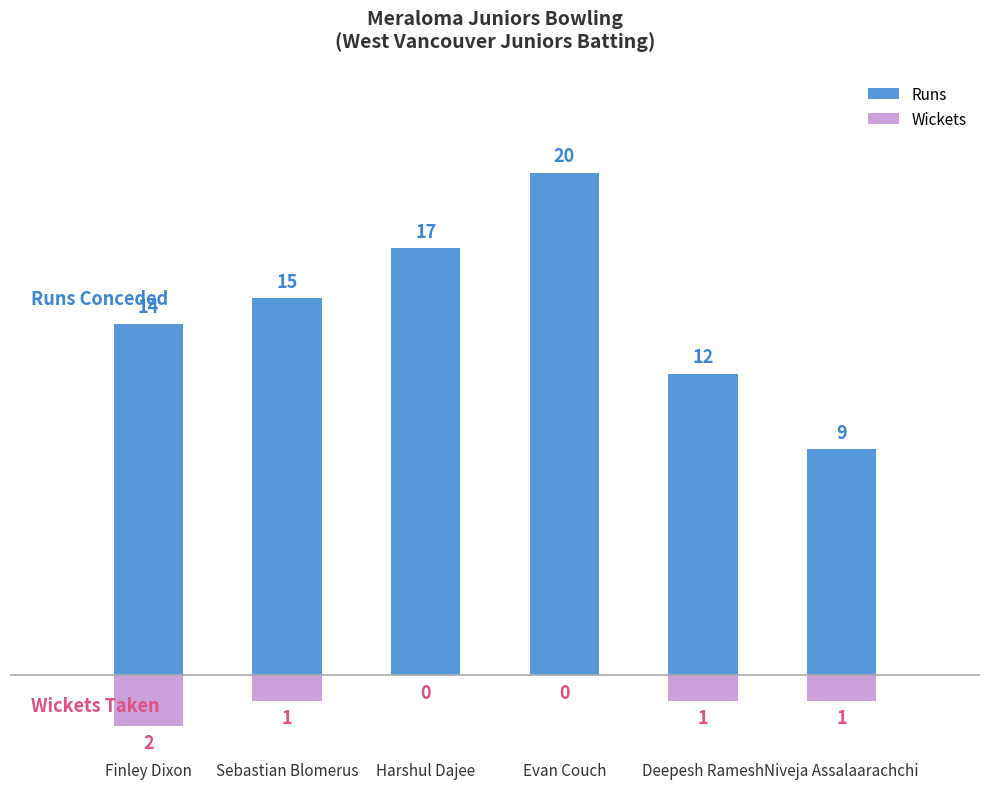

The value of Runs at Finley Dixon is 9. True or false?

False